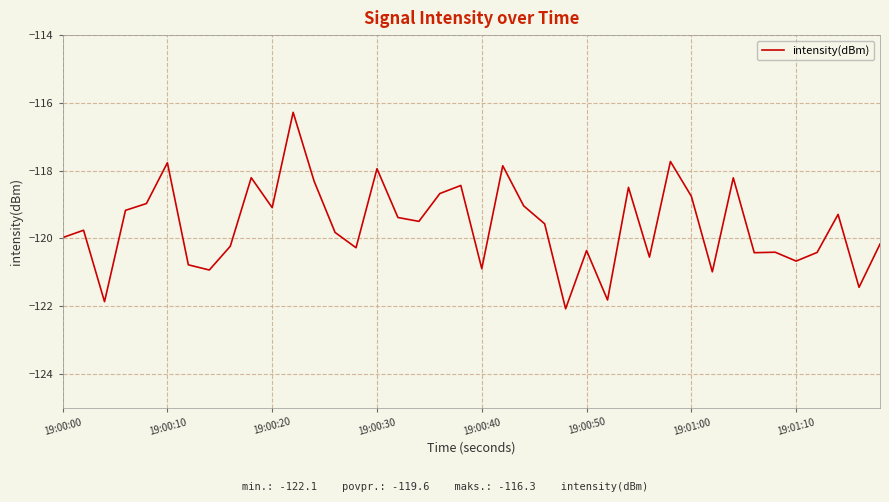

How many series are shown in this chart?

1